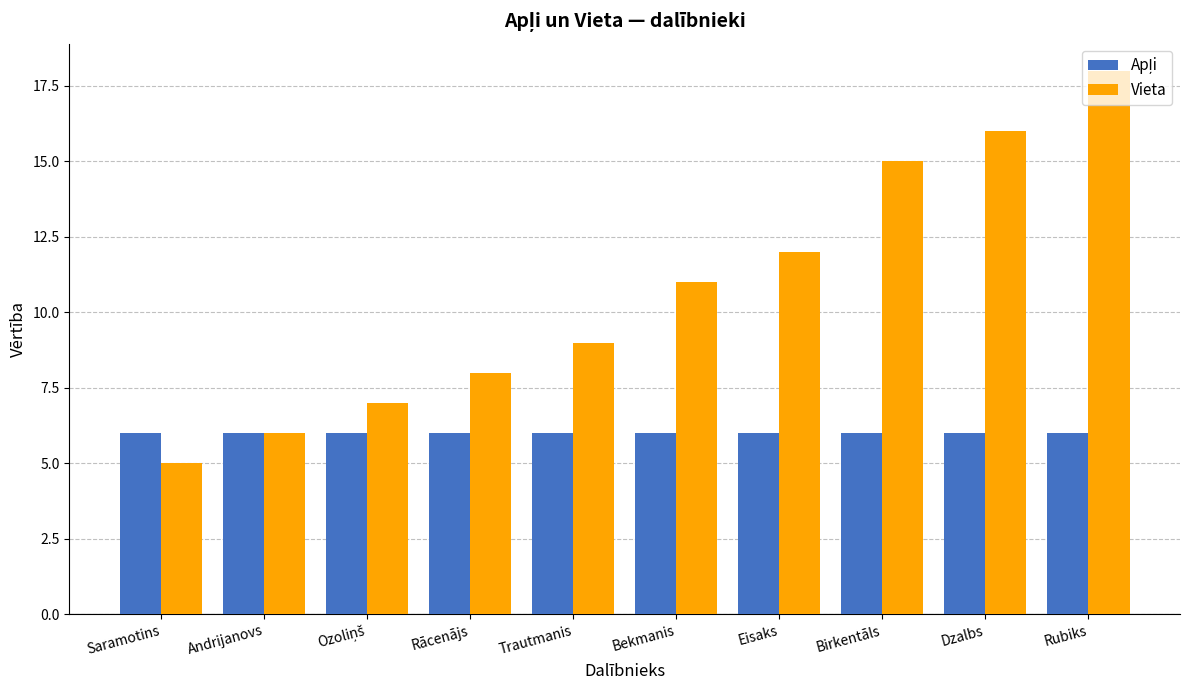

What is the total value across all series at Bekmanis?

17